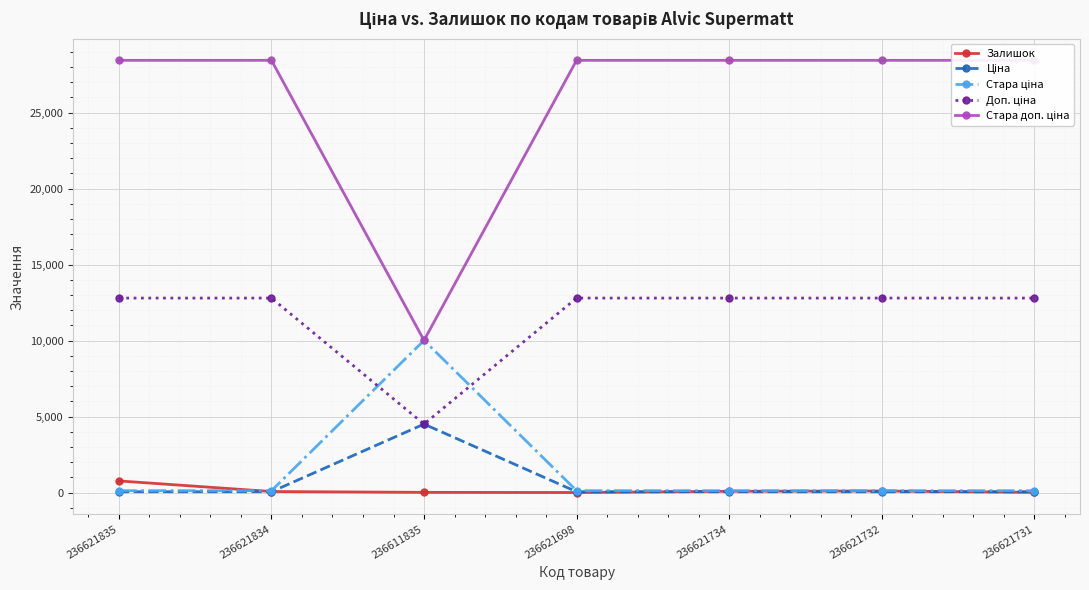

At how many categories does at least one series exceed 19589?

6